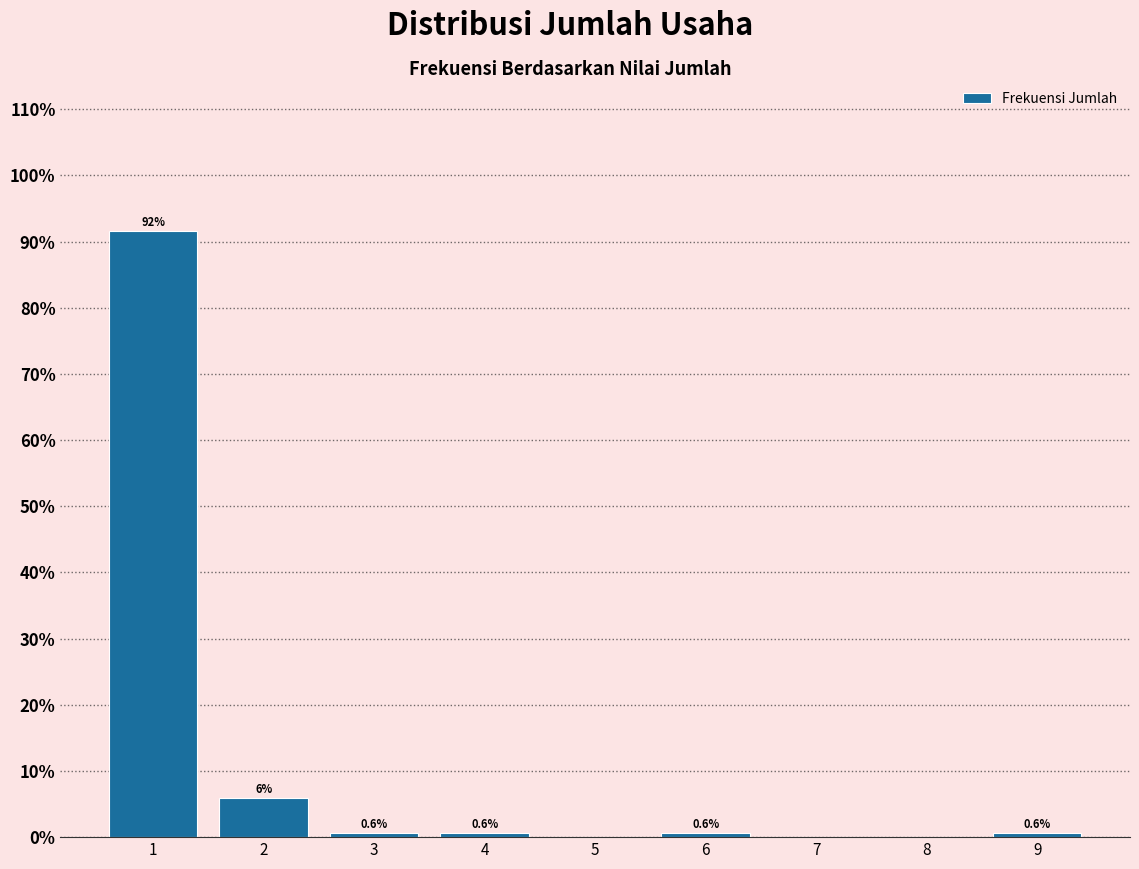

Reading left to right, what are all the values shown in this chart?

1=91.7	2=6.0	3=0.6	4=0.6	5=0.0	6=0.6	7=0.0	8=0.0	9=0.6